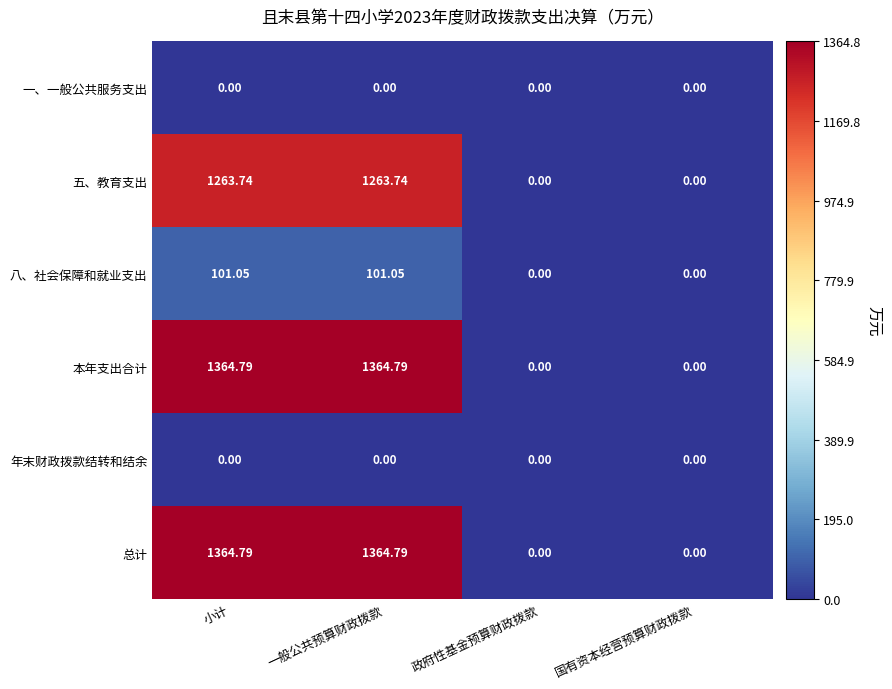

Where does the 五、教育支出 series first go above 1263?

小计